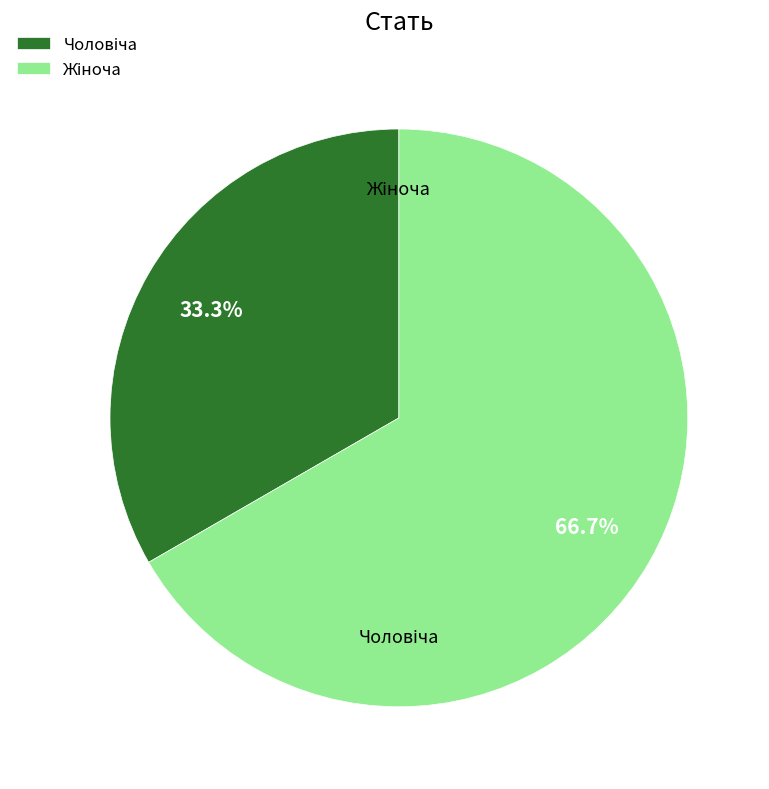

What is the change in value from Чоловіча to Жіноча?

+1